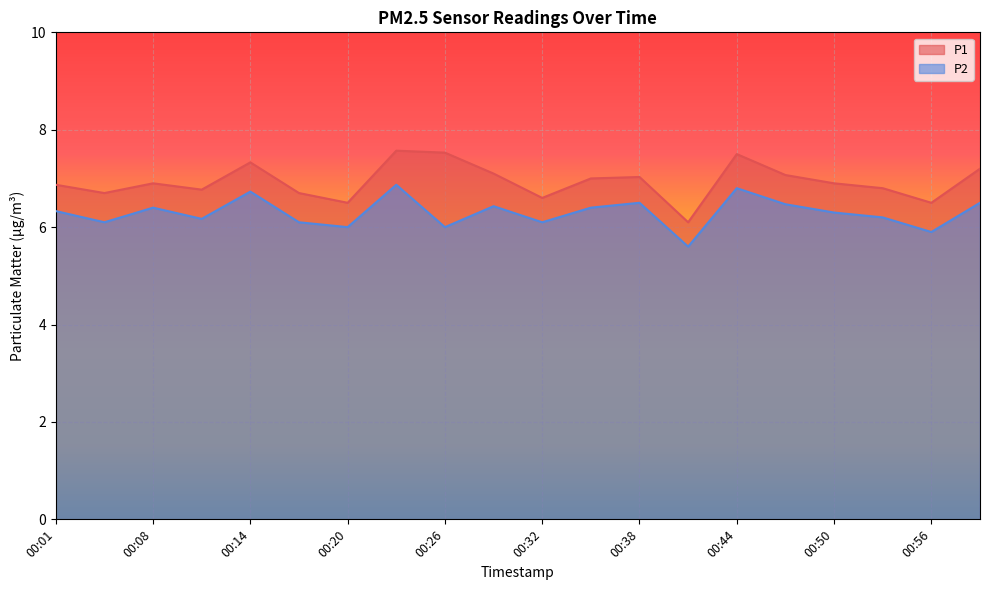

Is it true that P1 equals 6.9 at 00:50?

True